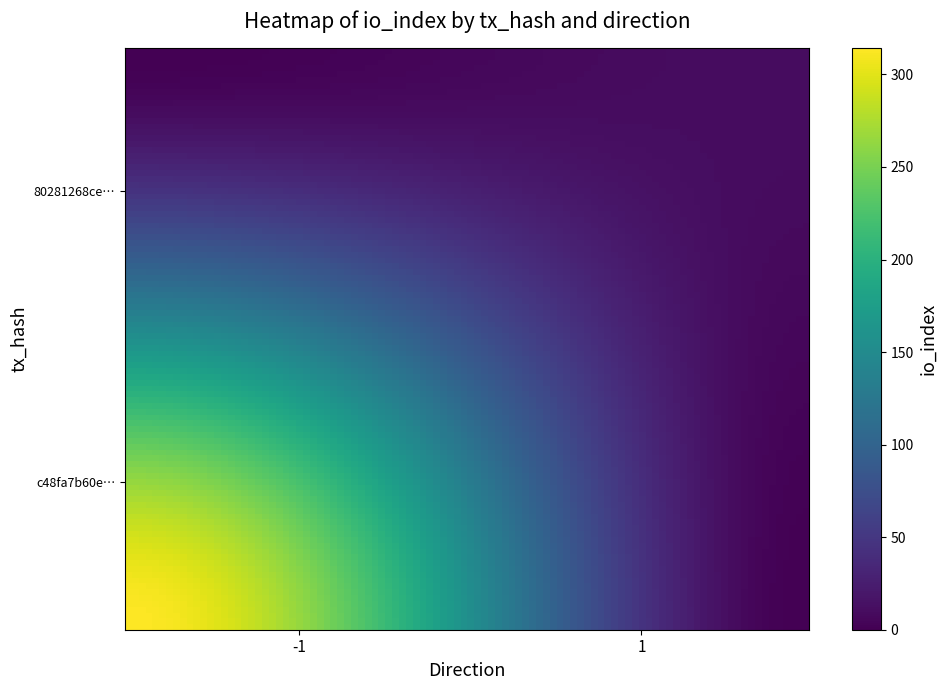

Which series has the largest total across all categories?

c48fa7b60e725d5ec238ef55052daeb77ff0d1c